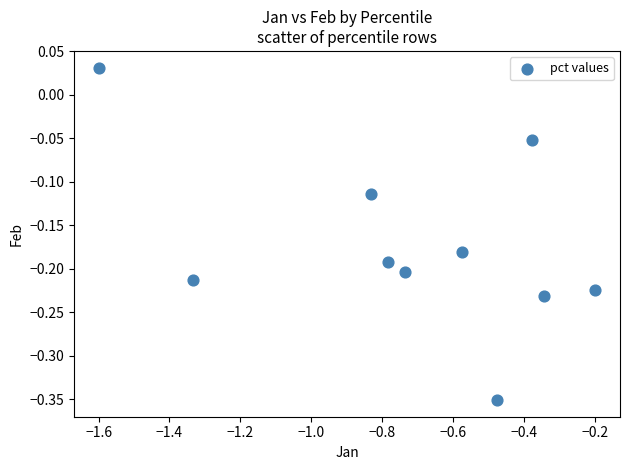

What is the average X value?

-0.7